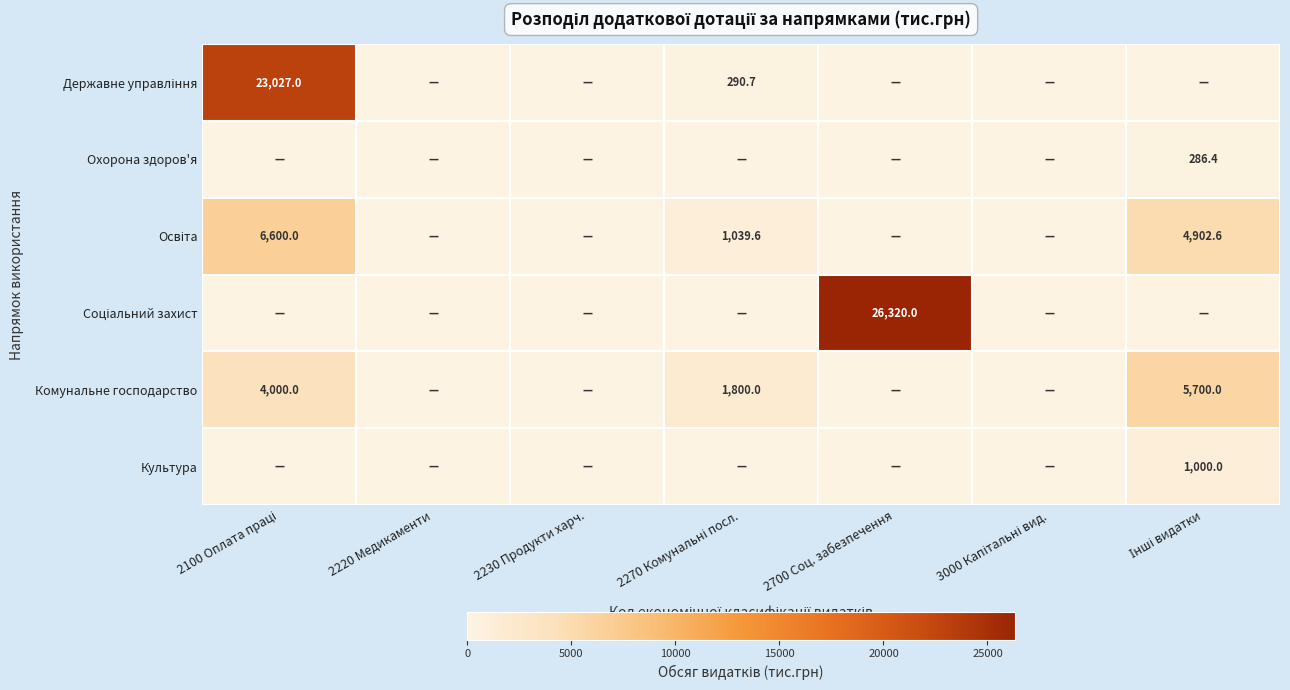

What is the difference between the maximum and minimum values in the Соціальний захист series?

26320.0